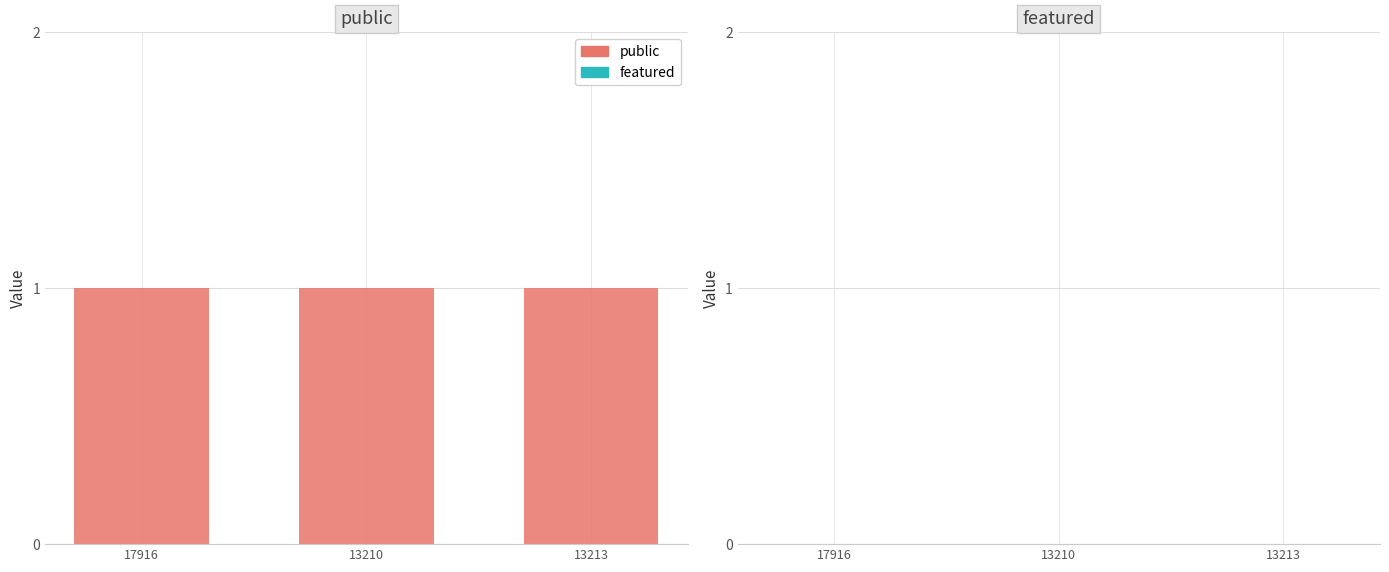

What is the value of the public bar at the 2nd from the left?

1